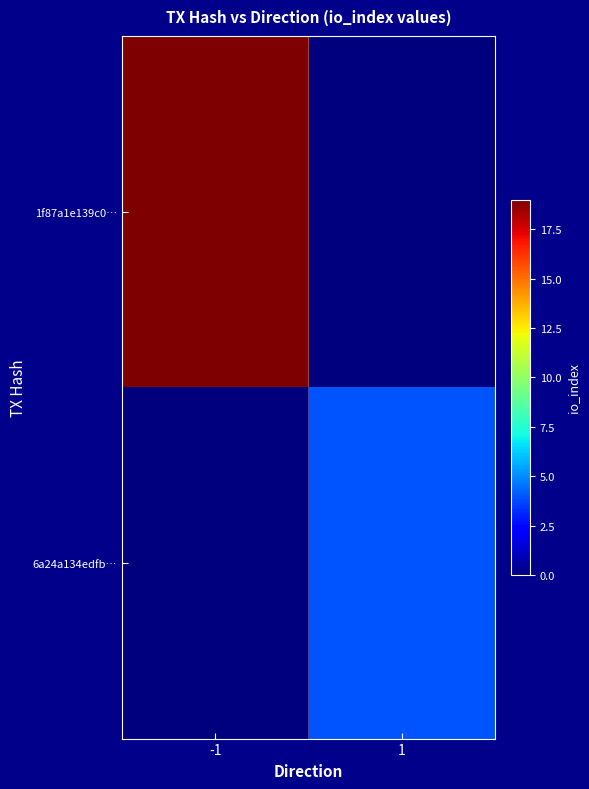

What is the difference between the highest and lowest values at 1?

4